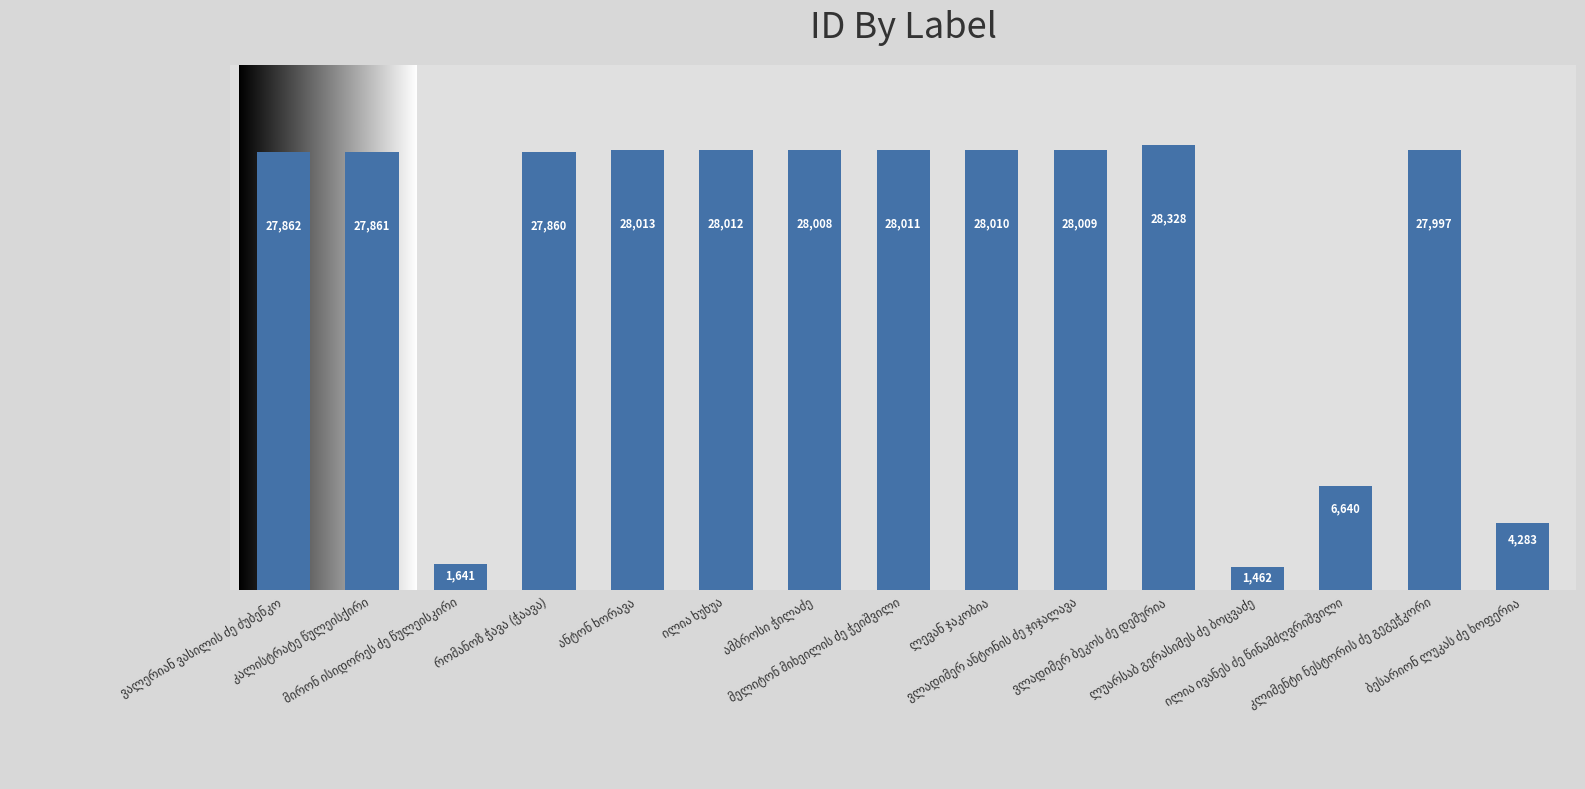

Reading left to right, transcribe all the data shown in this chart.

27862	27861	1641	27860	28013	28012	28008	28011	28010	28009	28328	1462	6640	27997	4283